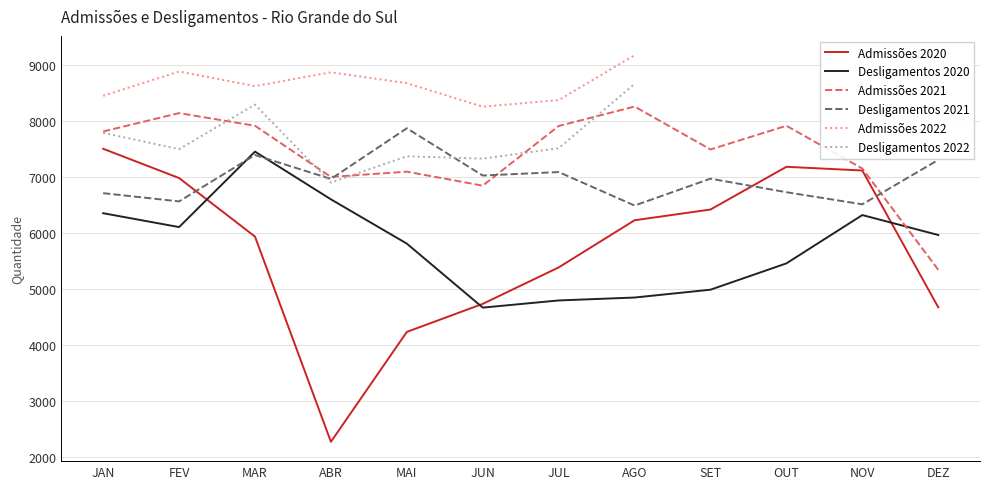

What is the difference between the highest and lowest values at MAR?

2688.0